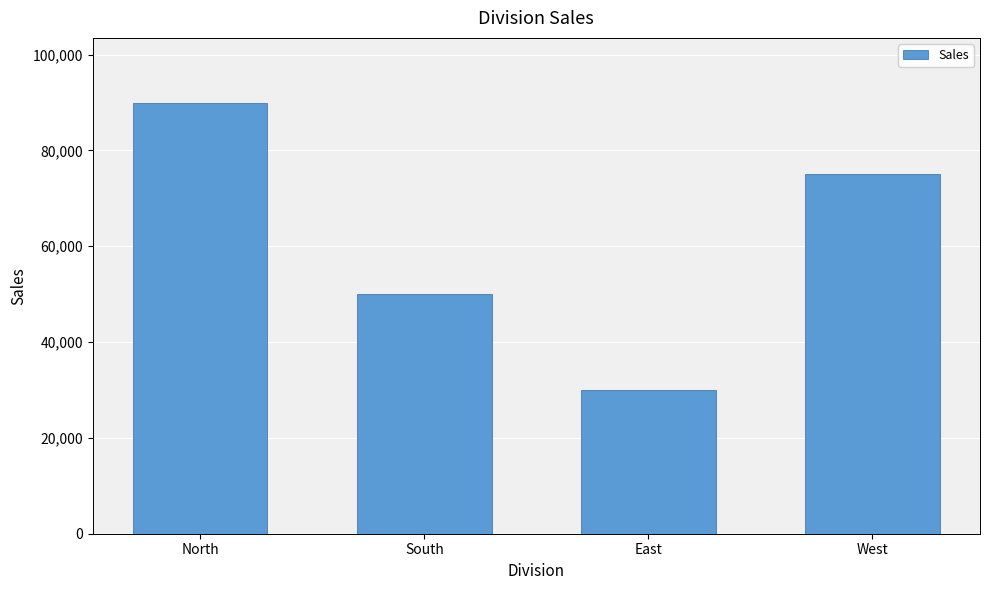

The value at West is 48267. True or false?

False